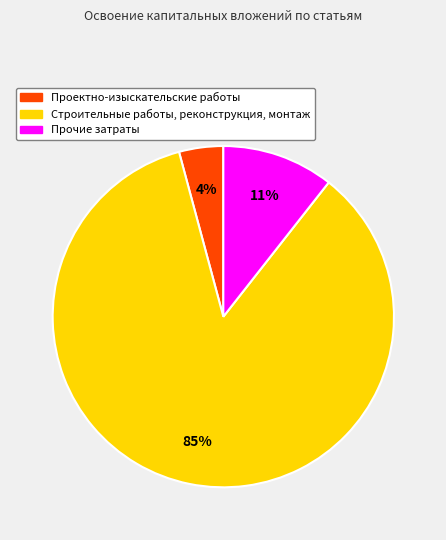

Is there any slice that represents more than half of the pie?

Yes